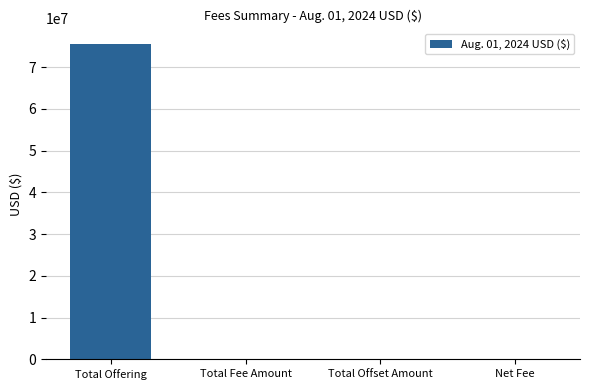

Which category has the highest value across all series?

Total Offering